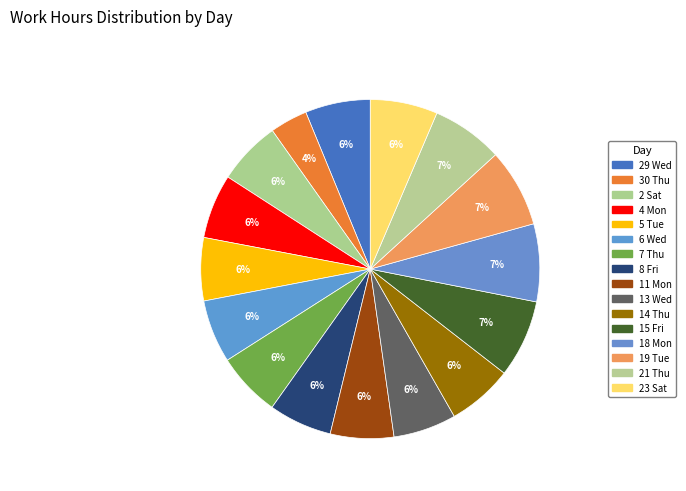

Which slice is the smallest?

30 Thu